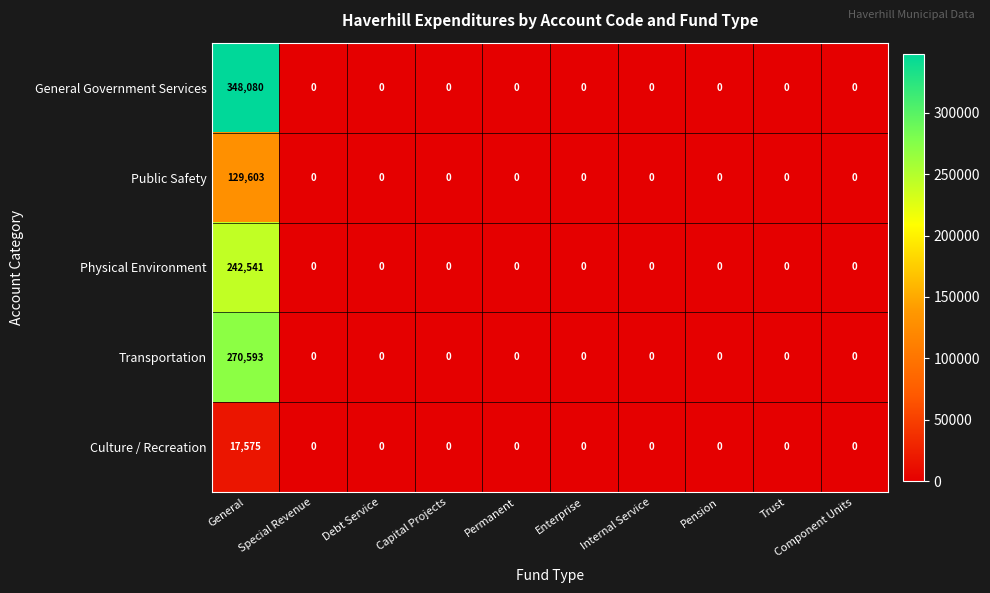

Which series has the widest spread of values?

General Government Services